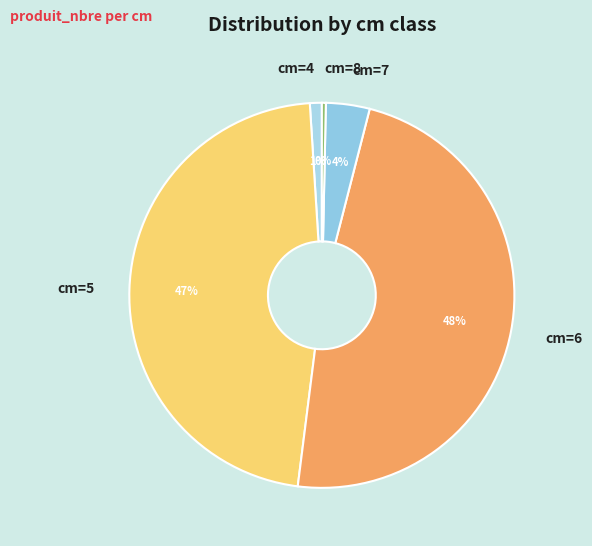

Which slice is the smallest?

cm=8